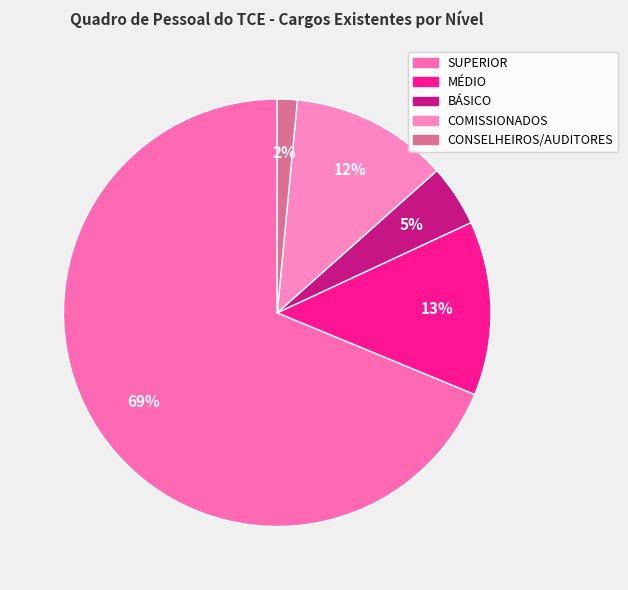

To the nearest percent, what portion does CONSELHEIROS/AUDITORES represent?

2%